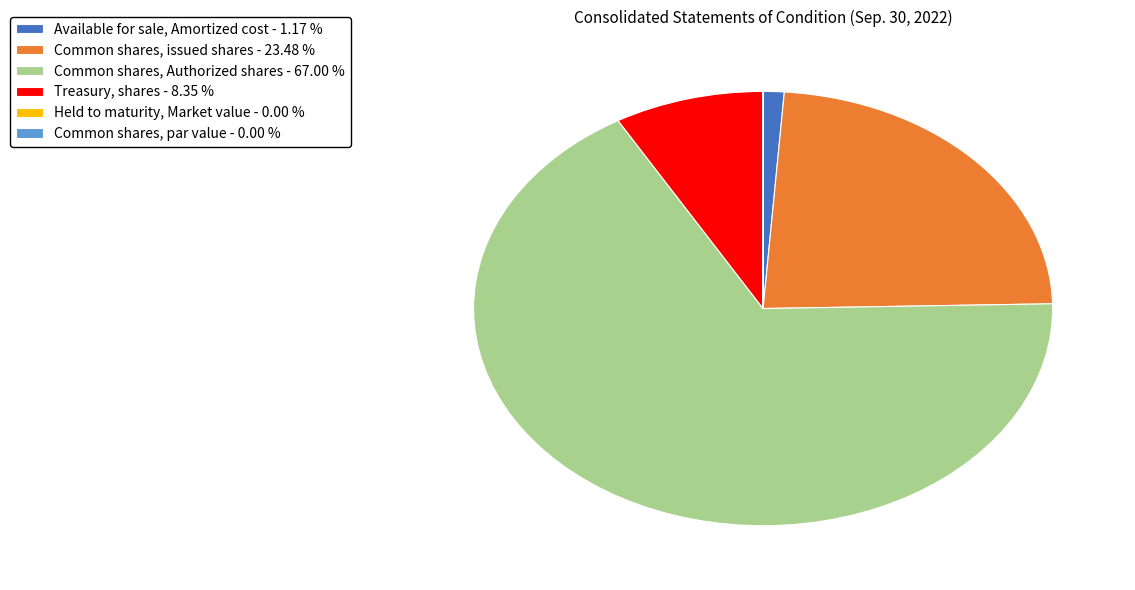

Is the sum of Common shares, issued shares - 23.48 % and Treasury, shares - 8.35 % greater than half?

No